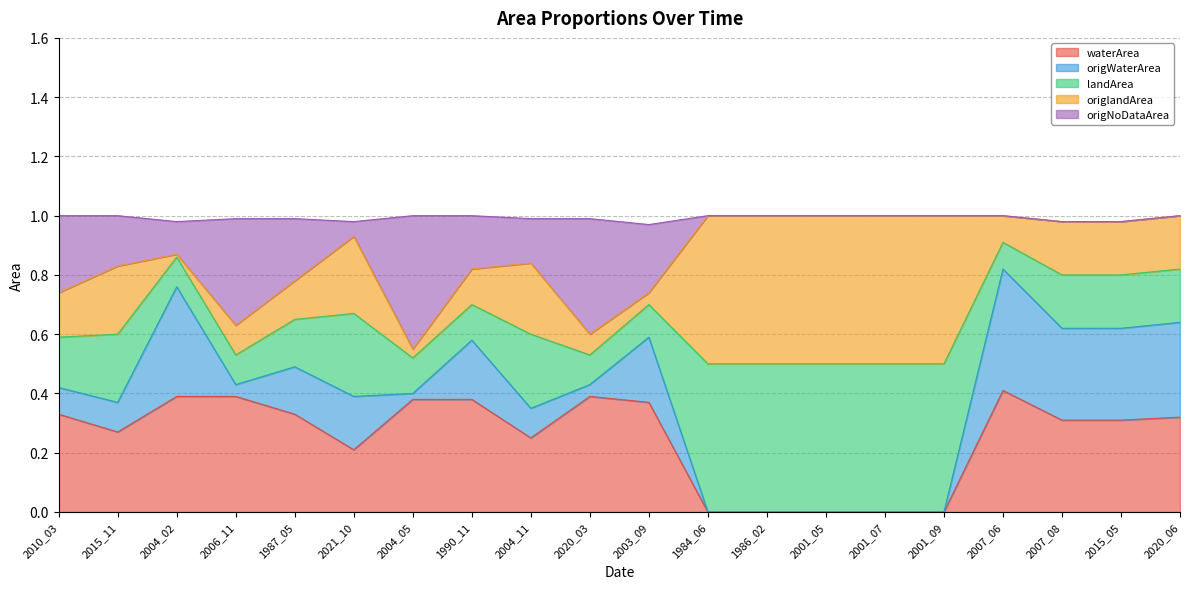

Where is the first local minimum for origWaterArea?

2006_11